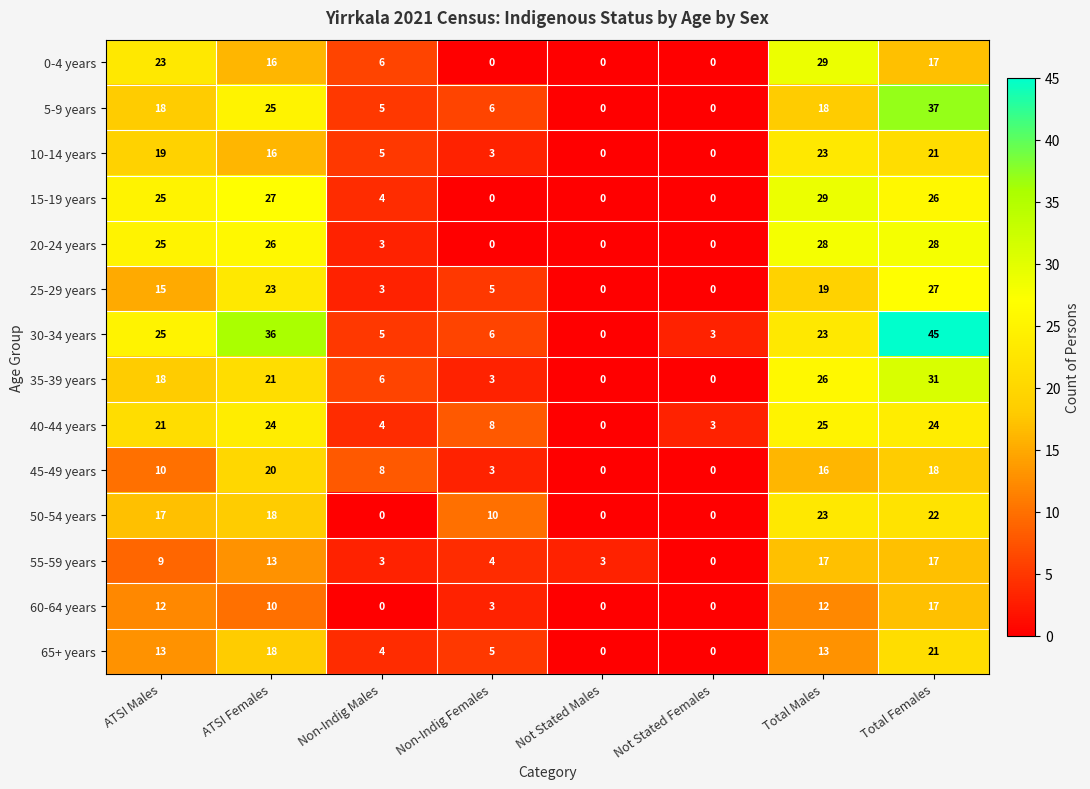

Count the 0-4 years values in the range 0 to 23.

7